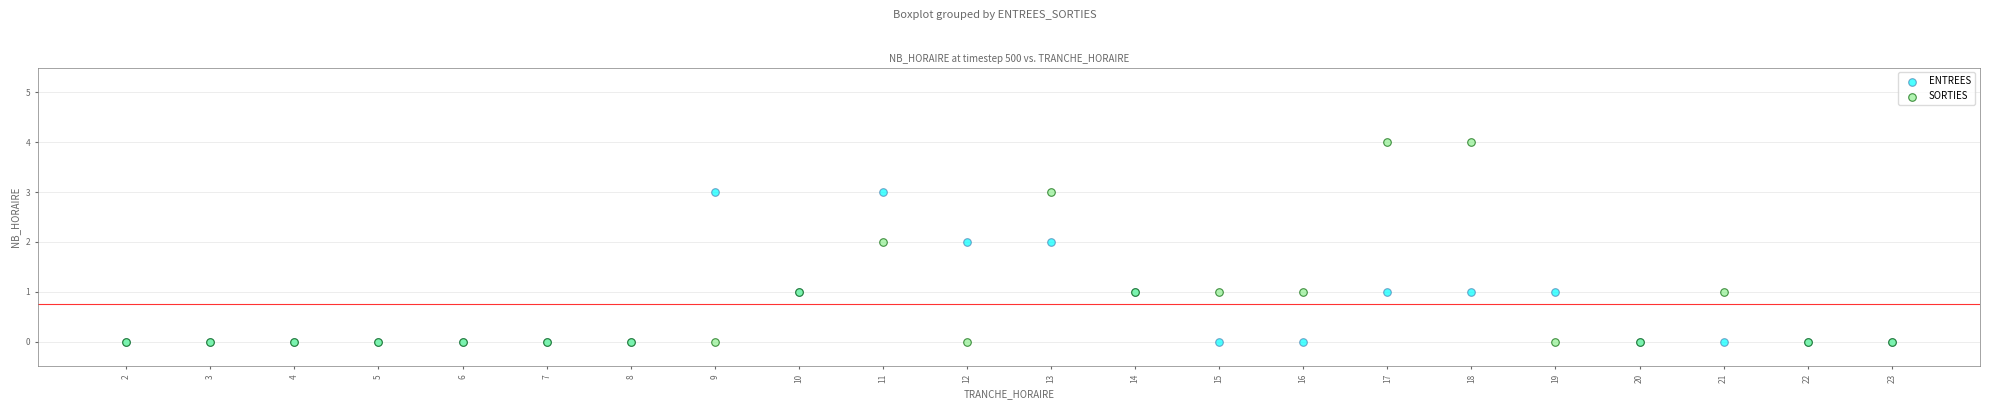

What are all the series names shown in the legend?

ENTREES, SORTIES